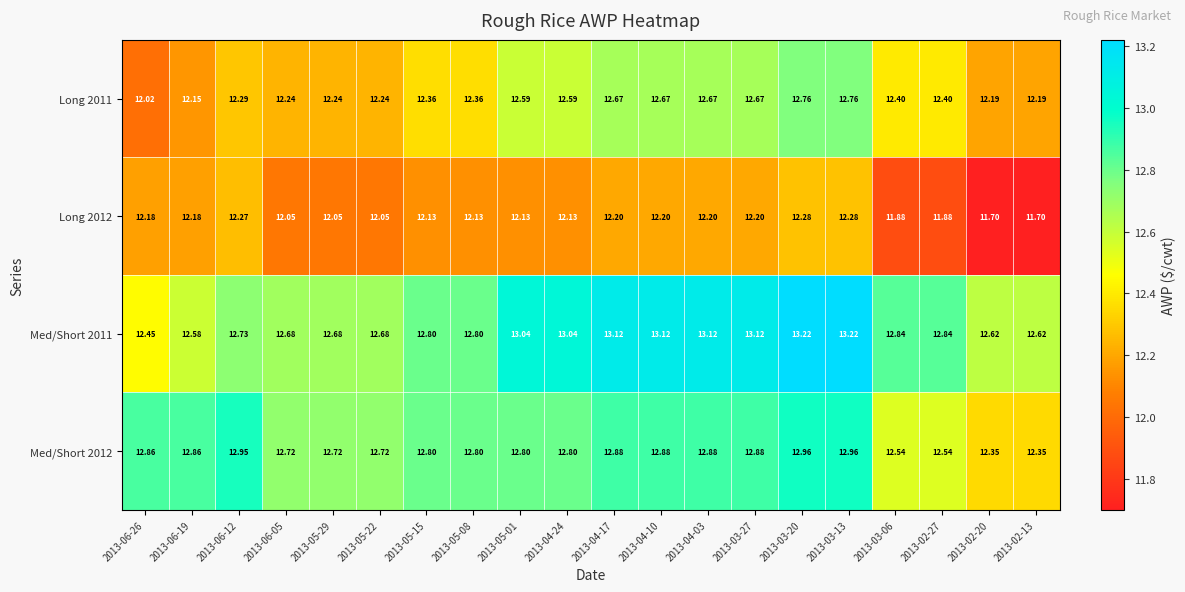

Is the value of Long 2012 at 2013-06-12 greater than the value of Med/Short 2011 at 2013-04-24?

No